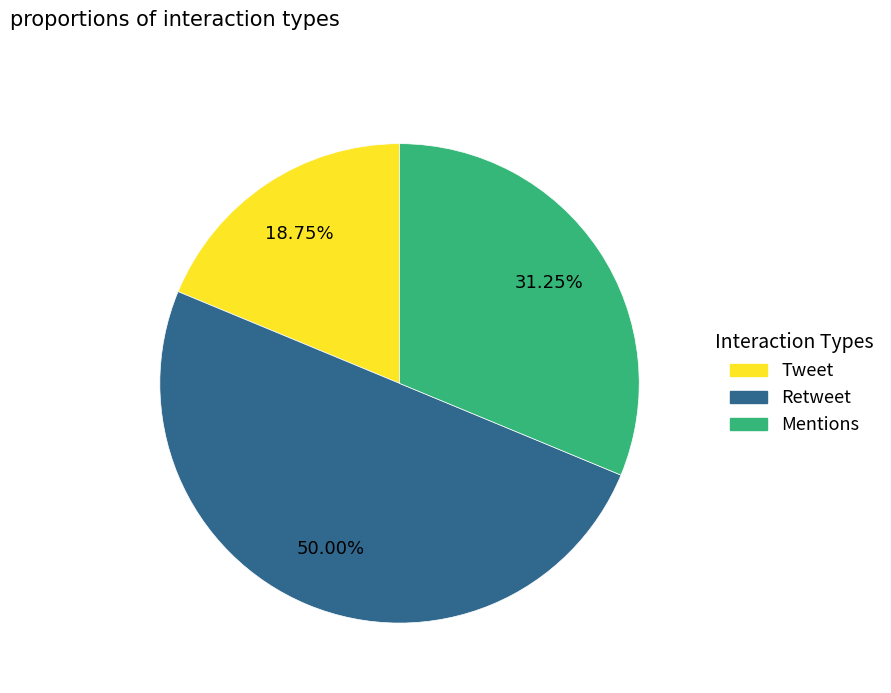

To the nearest percent, what portion does Tweet represent?

19%